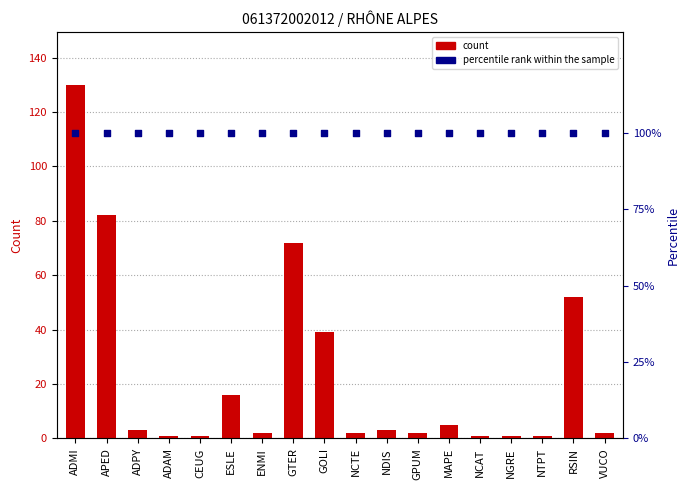

Which series reaches the minimum Y coordinate?

count